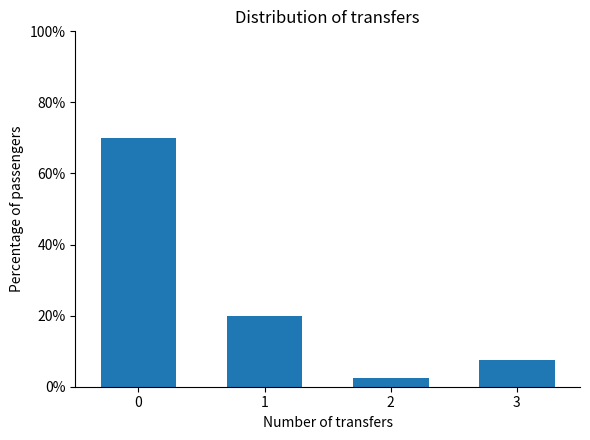

Reading left to right, list all the values displayed in this chart.

70.0	20.0	2.5	7.5